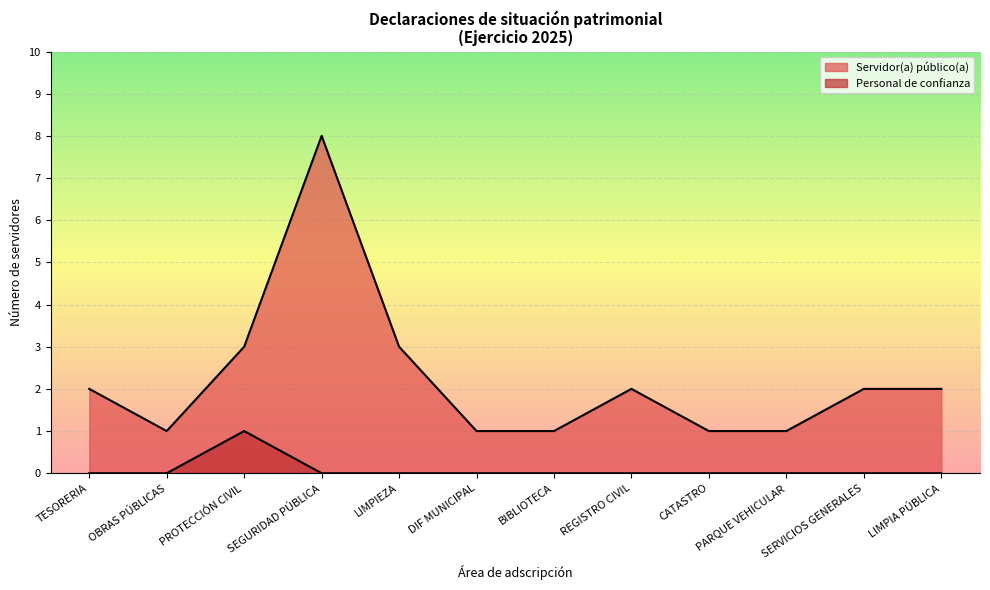

What is the label of the 4th point from the left?

SEGURIDAD PÚBLICA